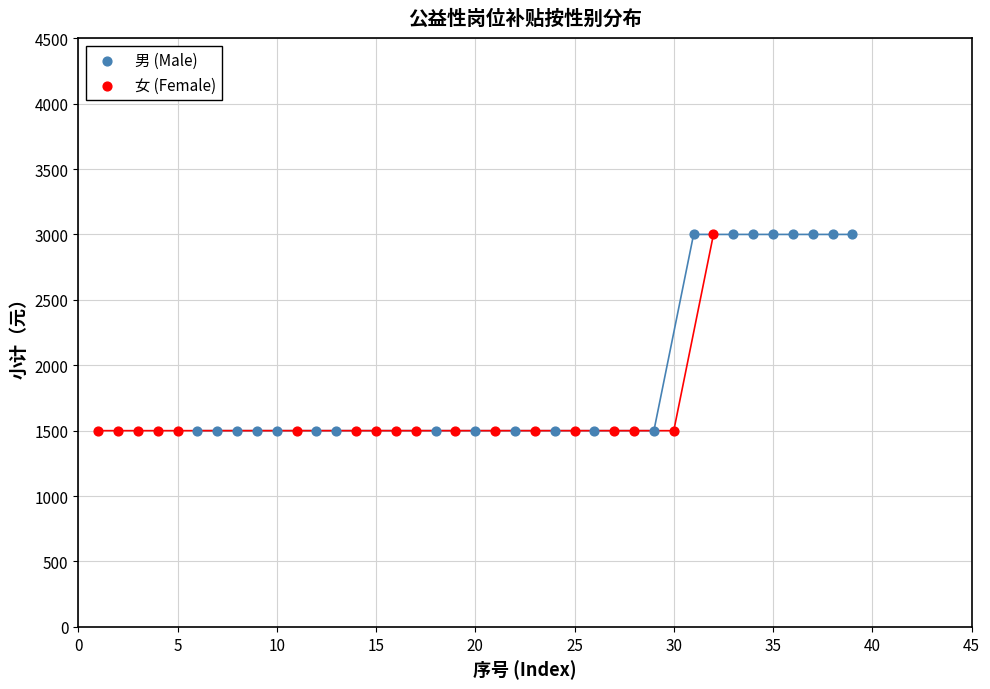

What are all the series names shown in the legend?

男 (Male), 女 (Female)